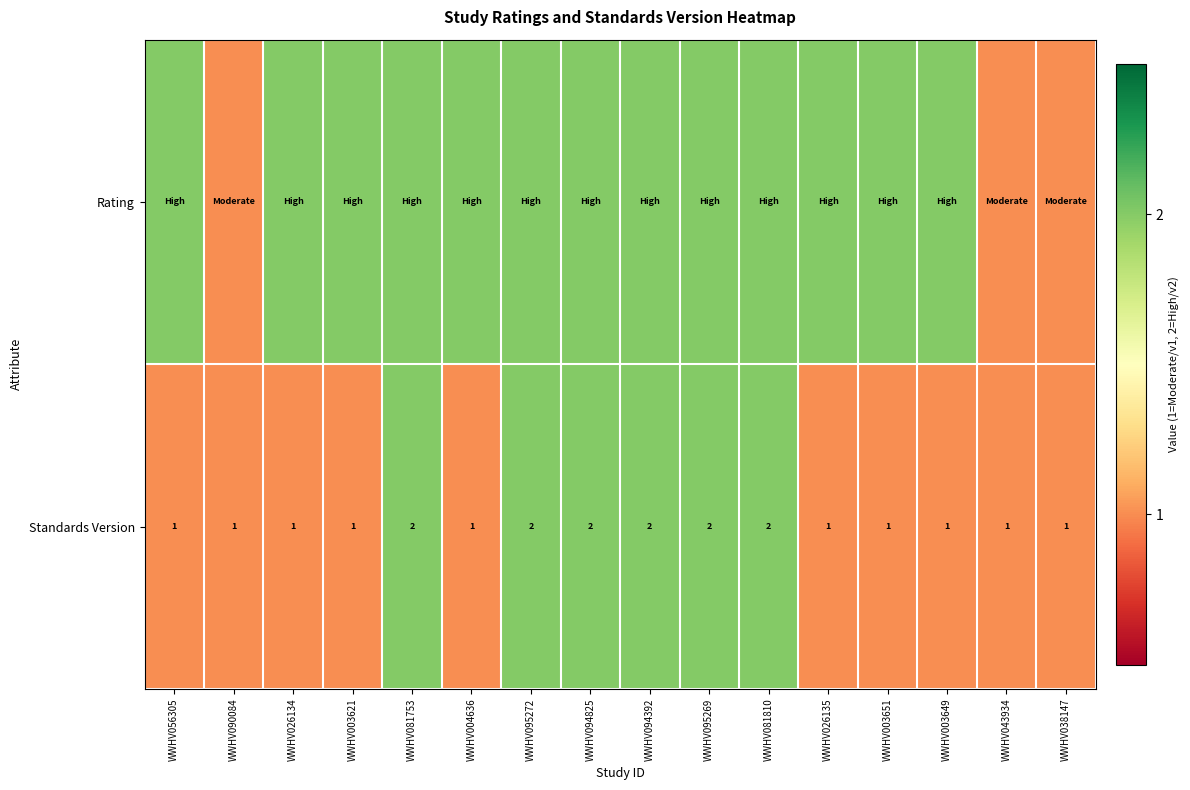

What is the sum of all Standards Version values?

22